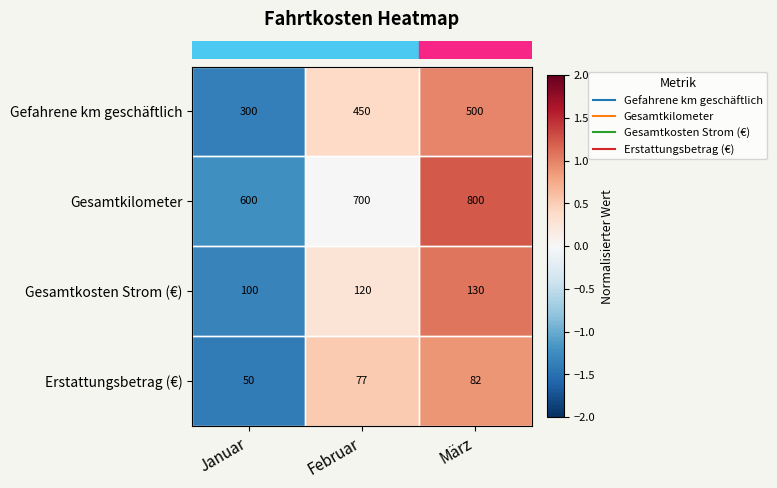

How many values in the Gesamtkilometer series are below 700?

1